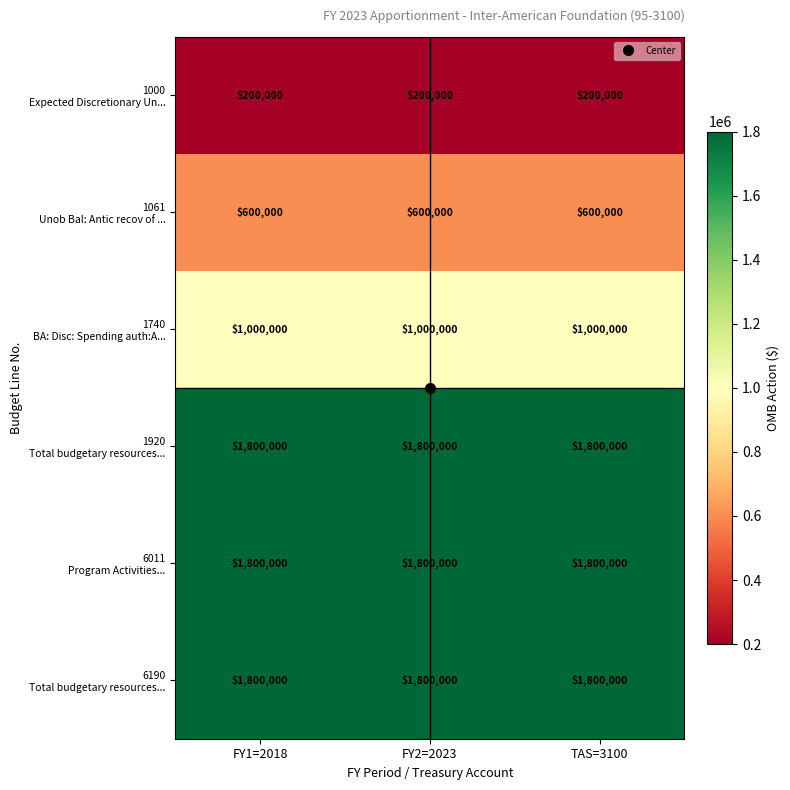

What is the spread (max minus min) of values at FY1=2018?

1600000